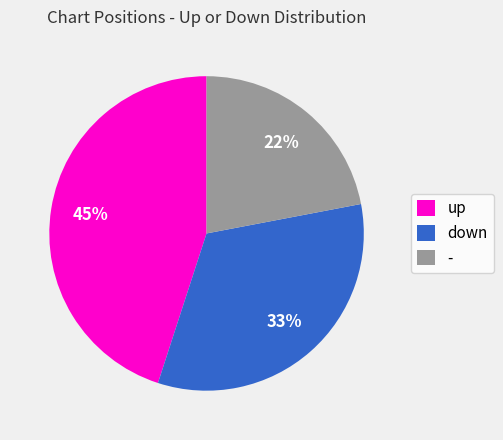

Combined, do down and - account for over 50%?

Yes